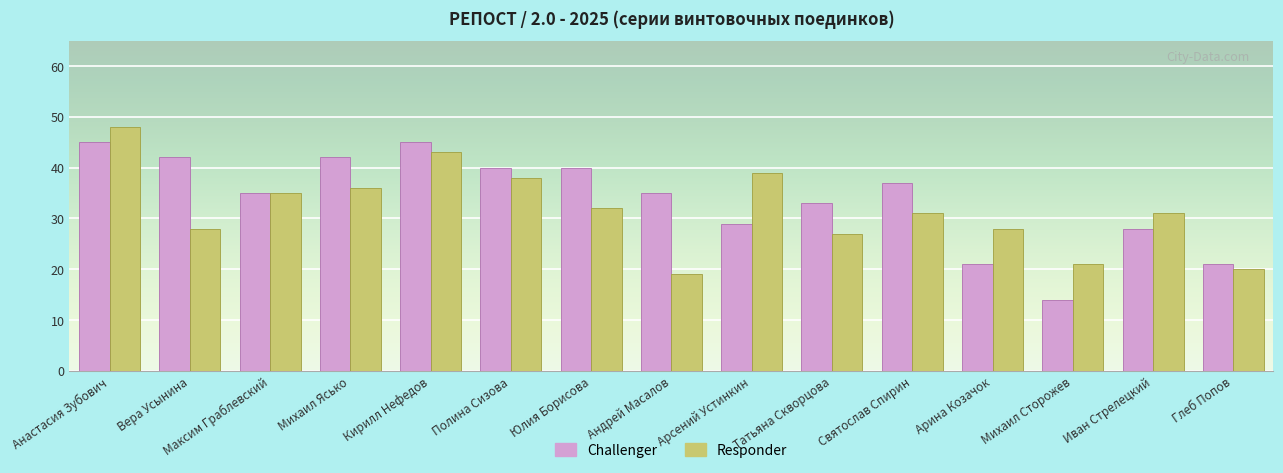

What is the label of the 11th bar from the right?

Кирилл Нефедов